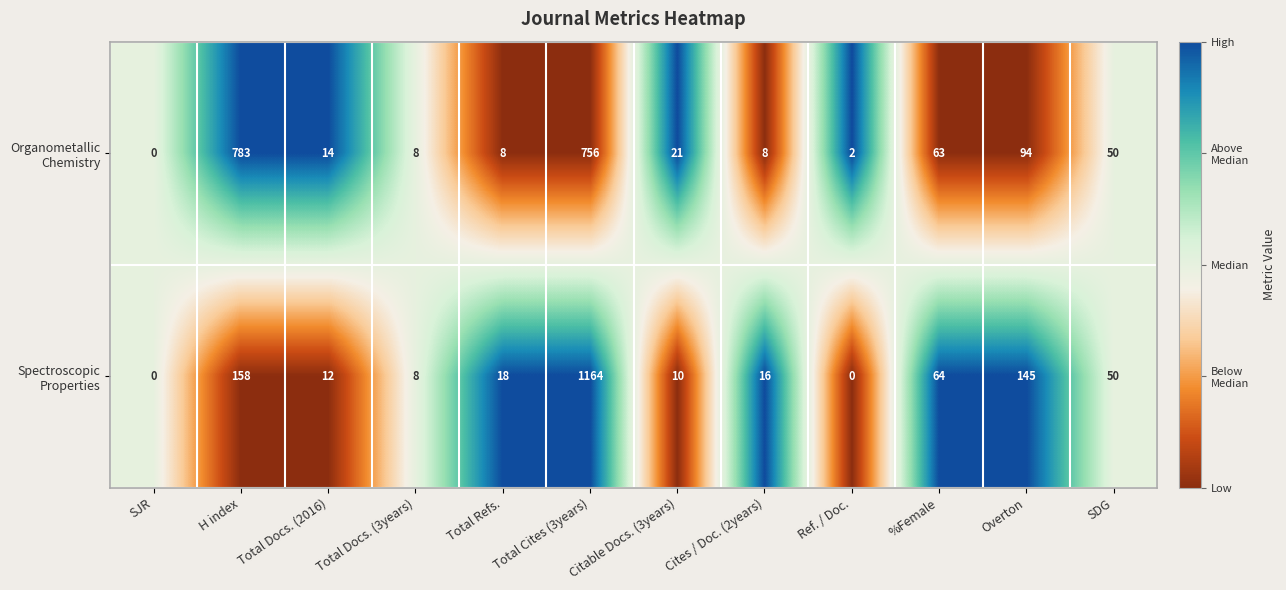

What is the total value across all series at H index?

941